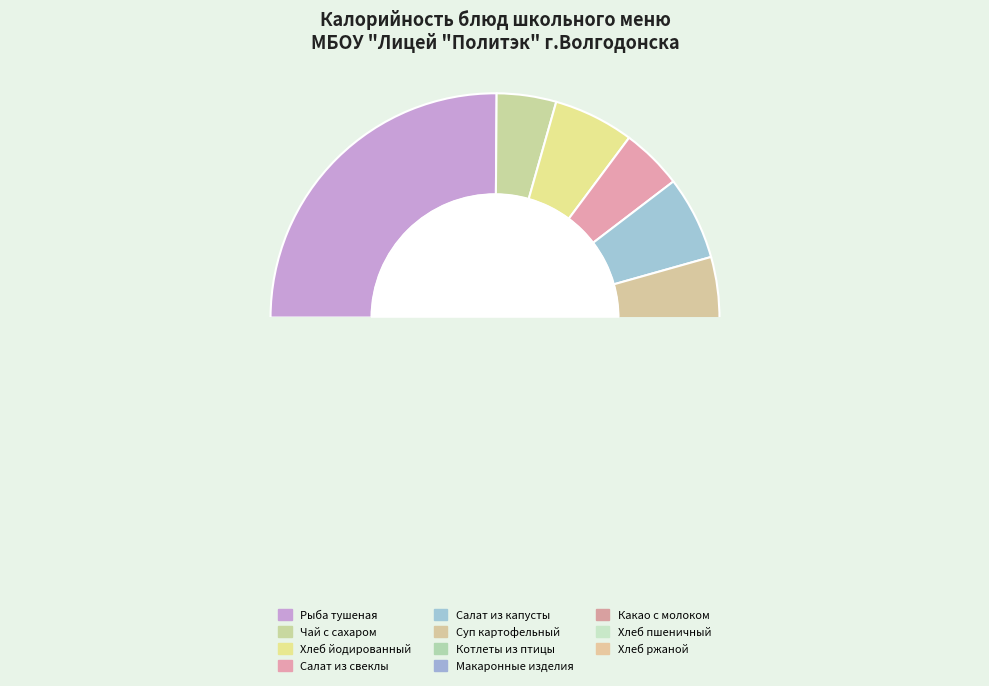

What is the ratio of the value at Рыба тушеная в томате с овощами to the value at Макаронные изделия отварные?

1.7